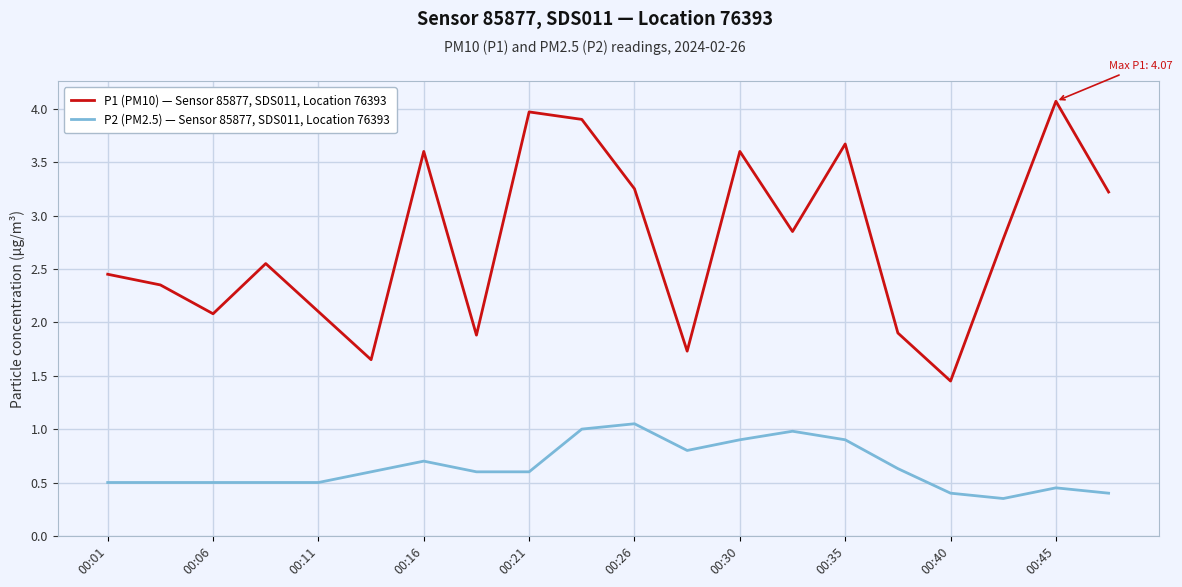

Which series has the widest spread of values?

P1 (PM10) — Sensor 85877, SDS011, Location 76393